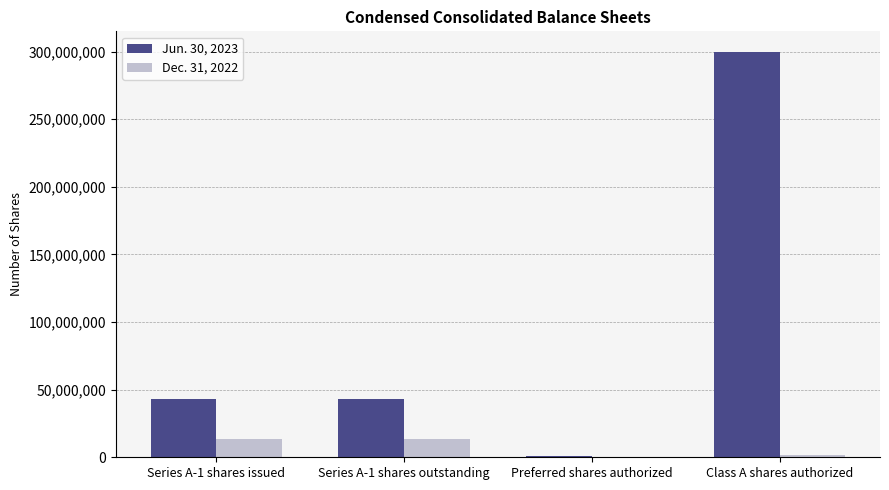

Are the bars grouped side by side (vs. stacked)?

Yes